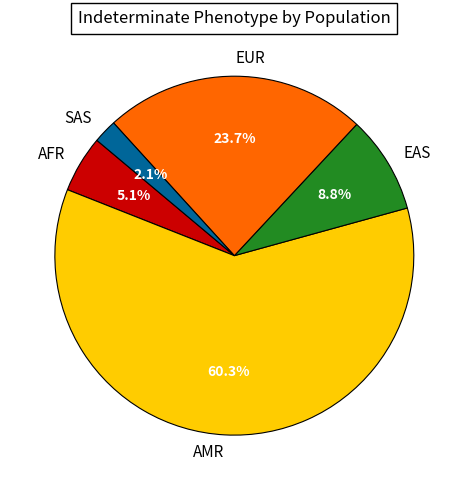

Rank the categories by value from highest to lowest.

AMR, EUR, EAS, AFR, SAS